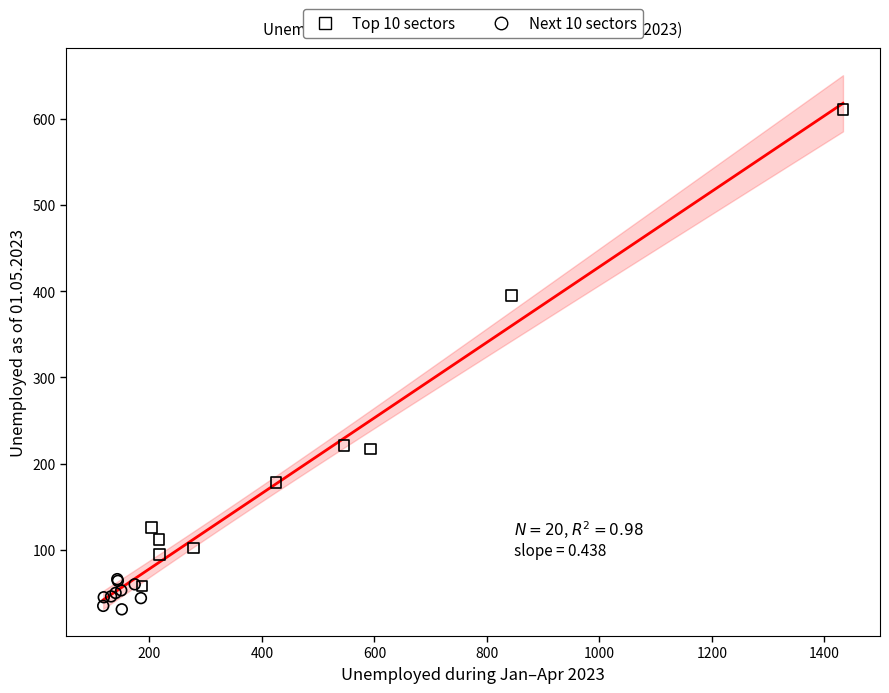

Which series has the largest Y range (max minus min)?

Top 10 sectors